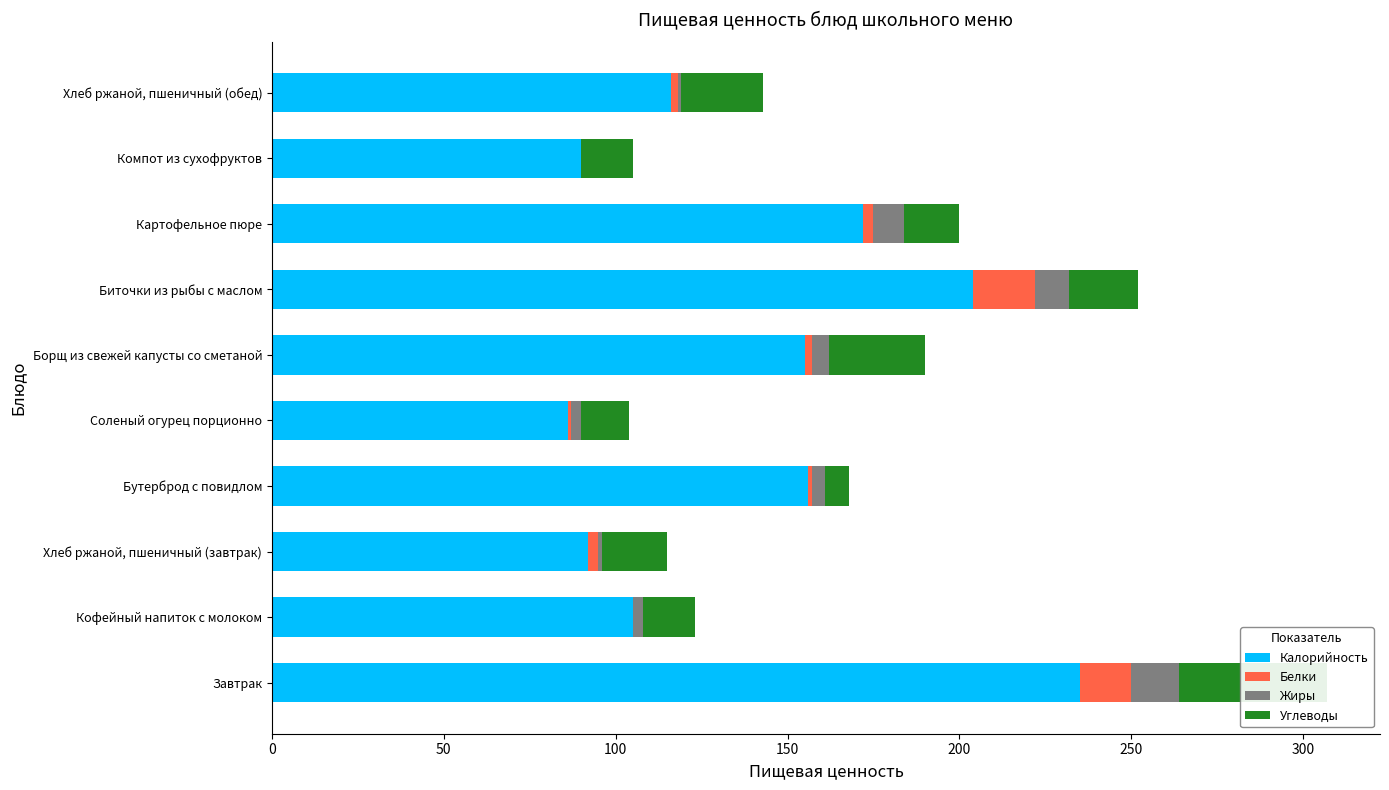

Which has a higher value, Компот из сухофруктов or Биточки из рыбы с маслом?

Биточки из рыбы с маслом